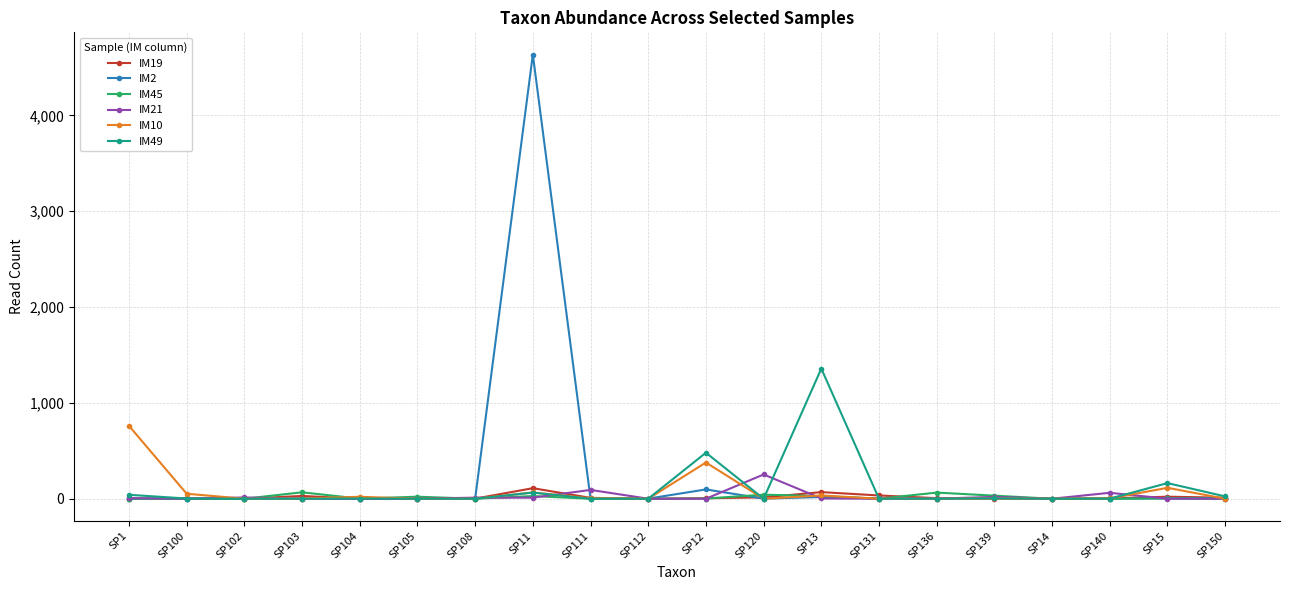

What is the label of the 14th point from the left?

SP131